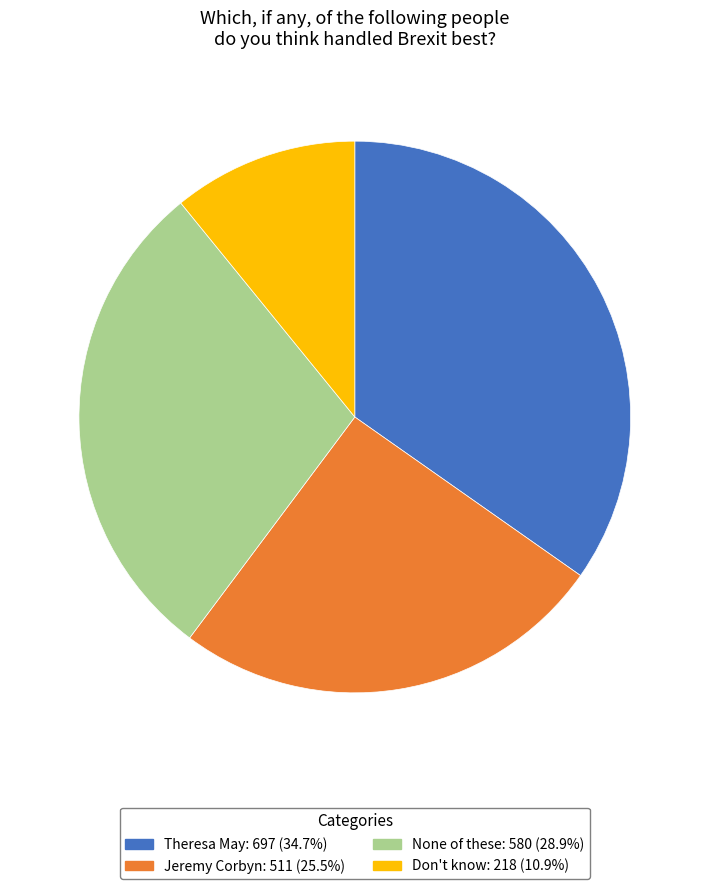

Which category has the smallest portion of the pie?

Don't know